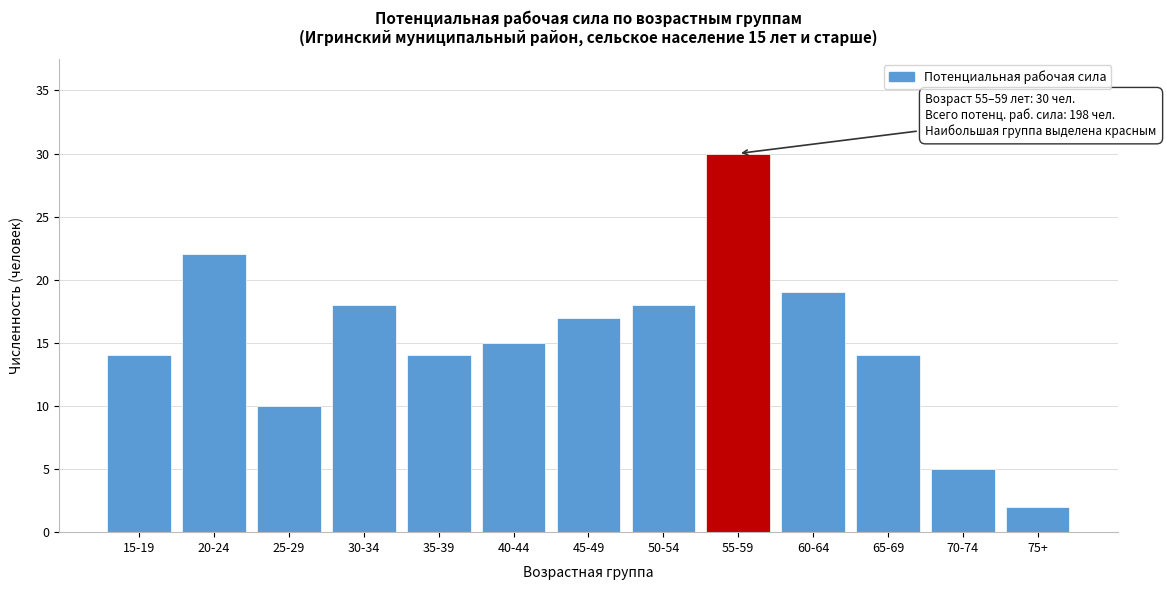

Reading left to right, extract all data points from this chart.

14	22	10	18	14	15	17	18	30	19	14	5	2